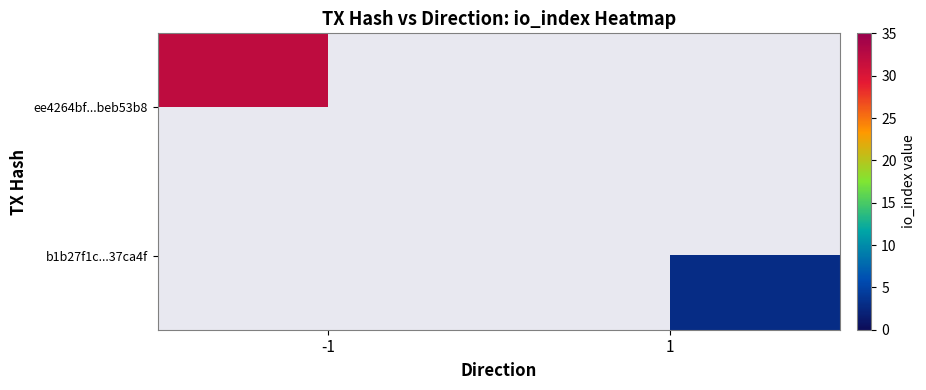

At -1, list the series in order from smallest to largest.

ee4264bf...beb53b8, b1b27f1c...37ca4f